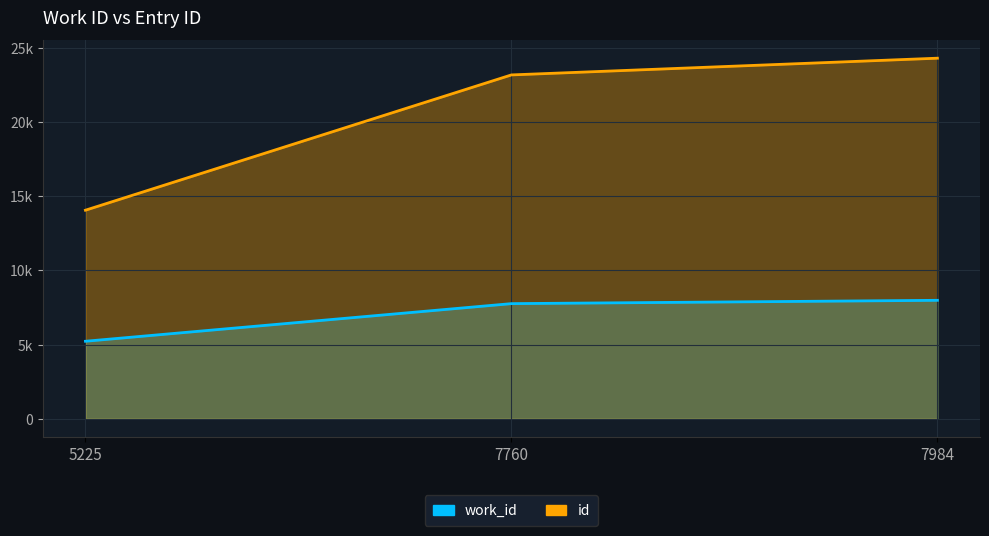

What is the difference between the second highest and minimum values in the work_id series?

2535